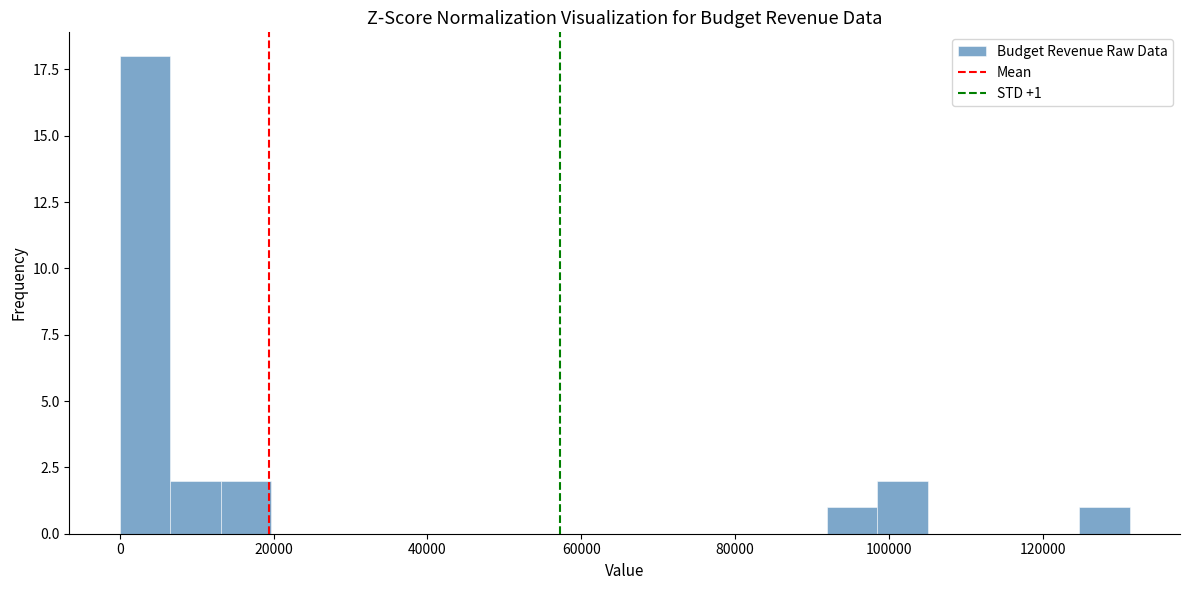

Read against the x-axis, roughly where is the centre of the tallest bar?

4000